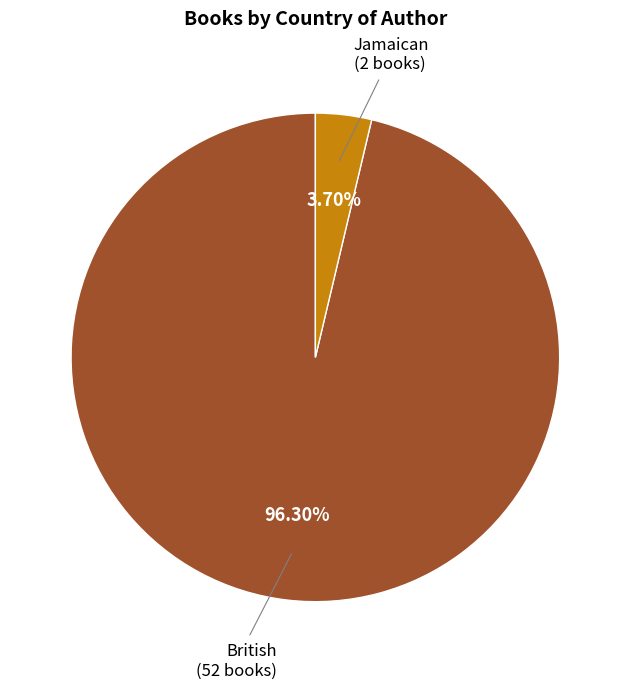

How many segments does this pie chart have?

2